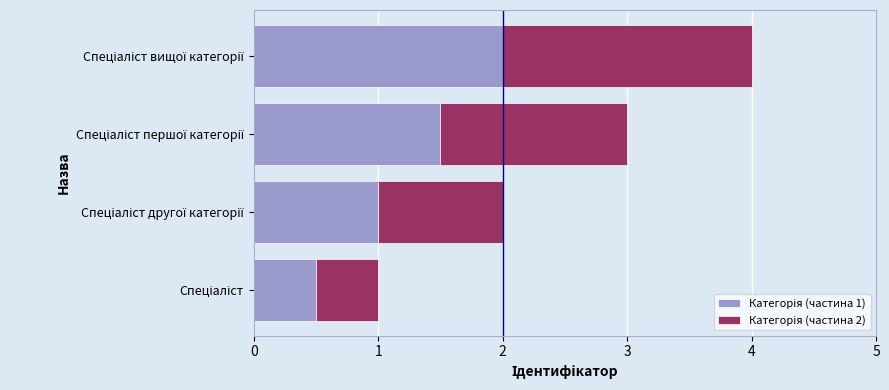

How many series are shown in this chart?

2